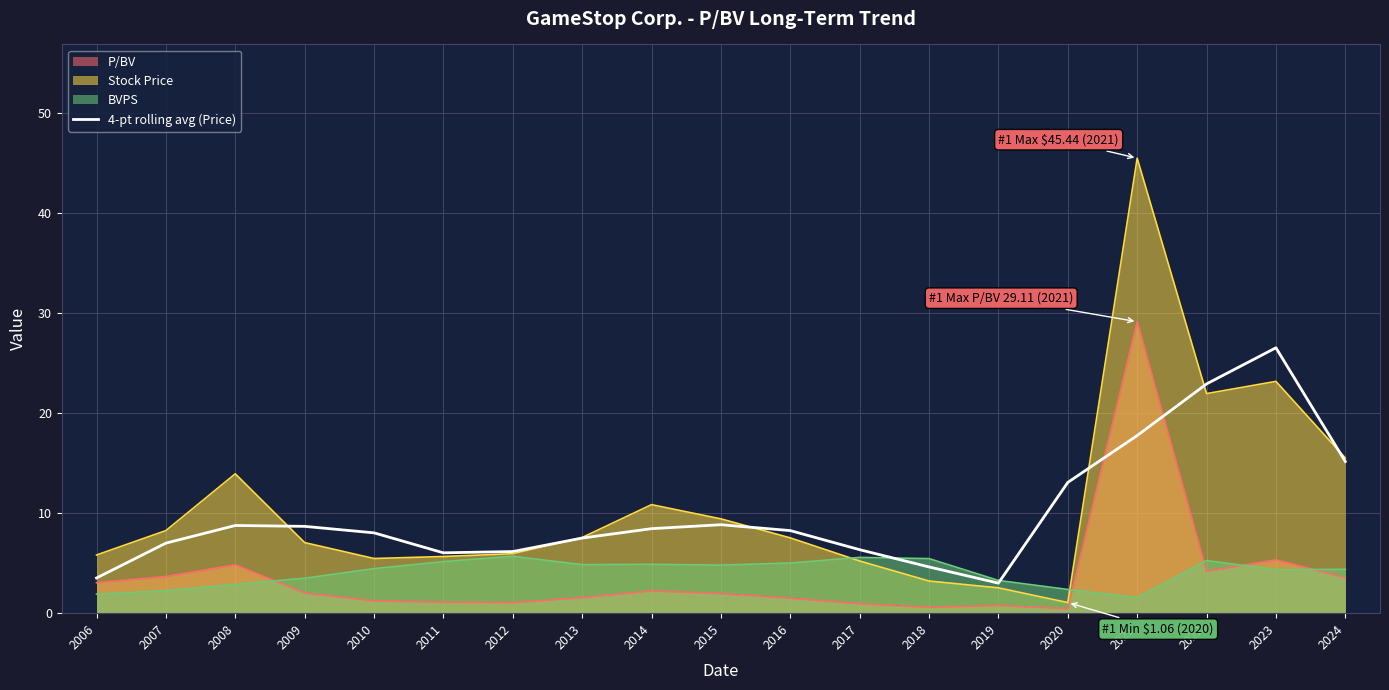

What is the change in value from 2018 to 2024?

+10.5